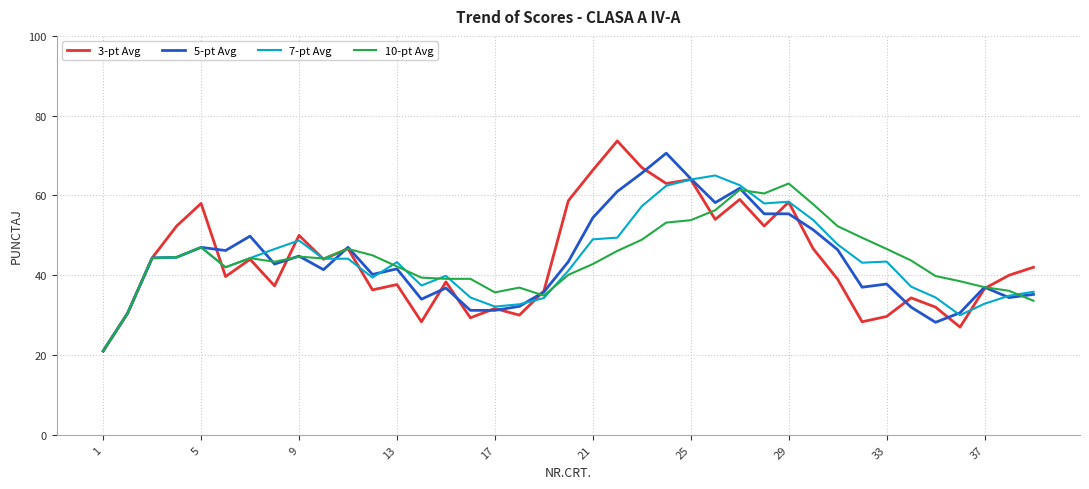

What is the greatest value displayed?

73.7